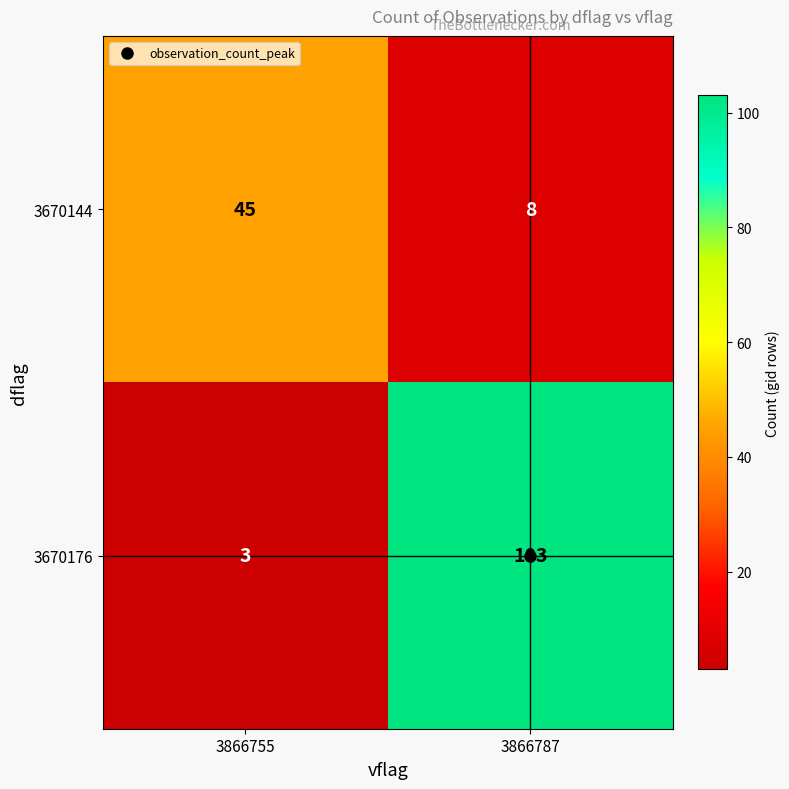

Which series has the largest range (max minus min)?

3670176